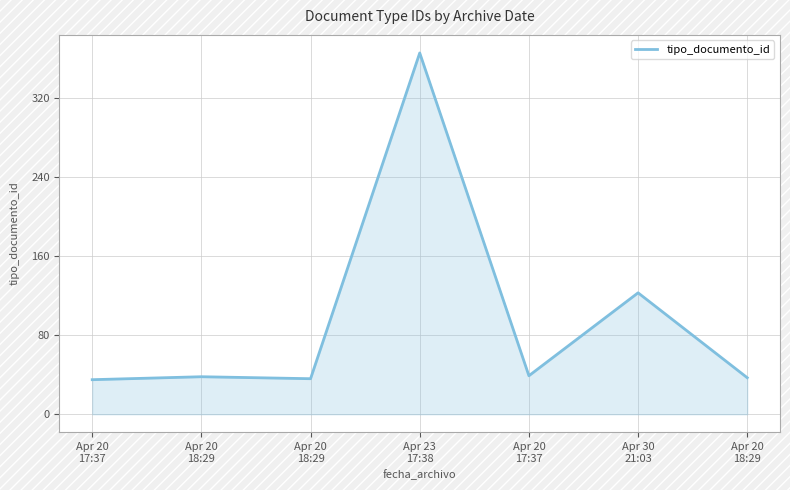

Does the chart have visible grid lines?

Yes